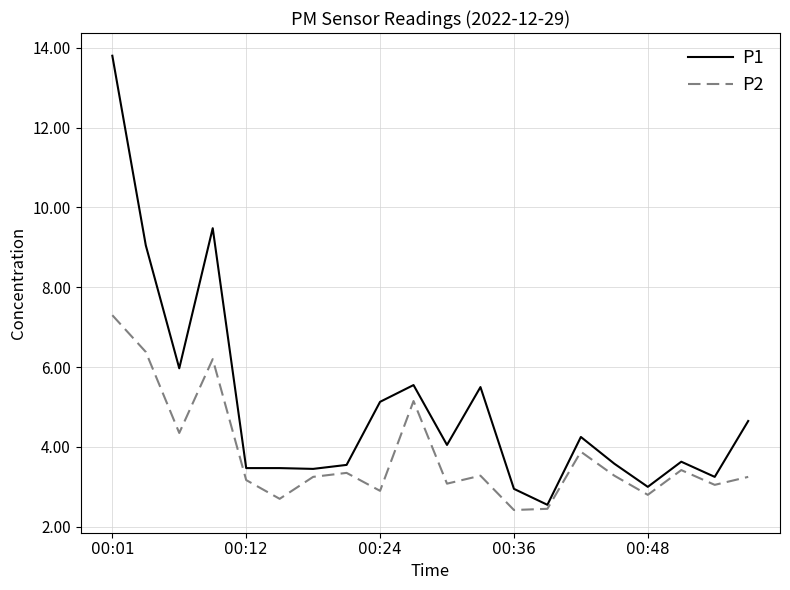

What is the sum of all P2 values?

75.7